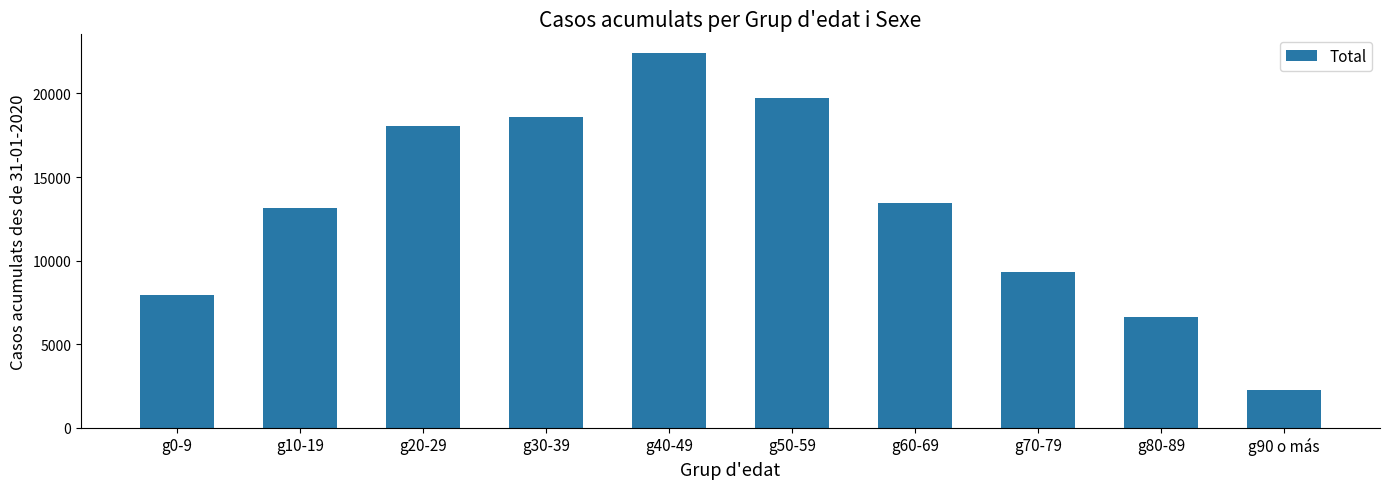

Reading right to left, transcribe all the data shown in this chart.

2242	6639	9299	13431	19720	22419	18596	18043	13138	7933